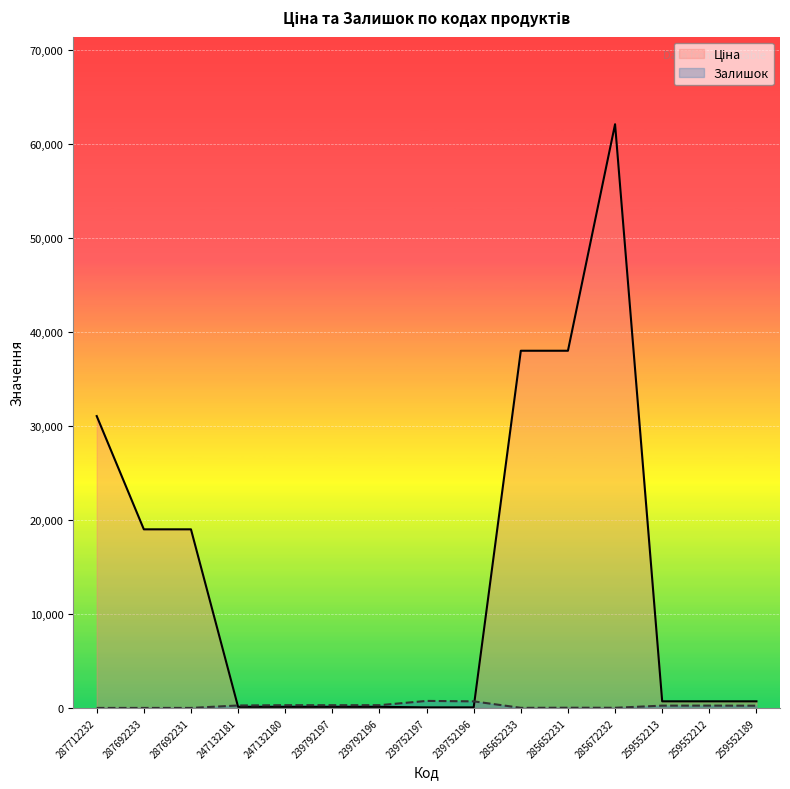

How many values in the Ціна series are below 701?

6